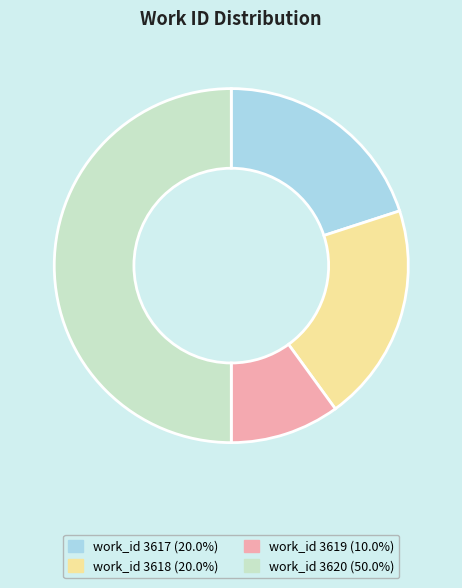

How many slices are in this pie chart?

4